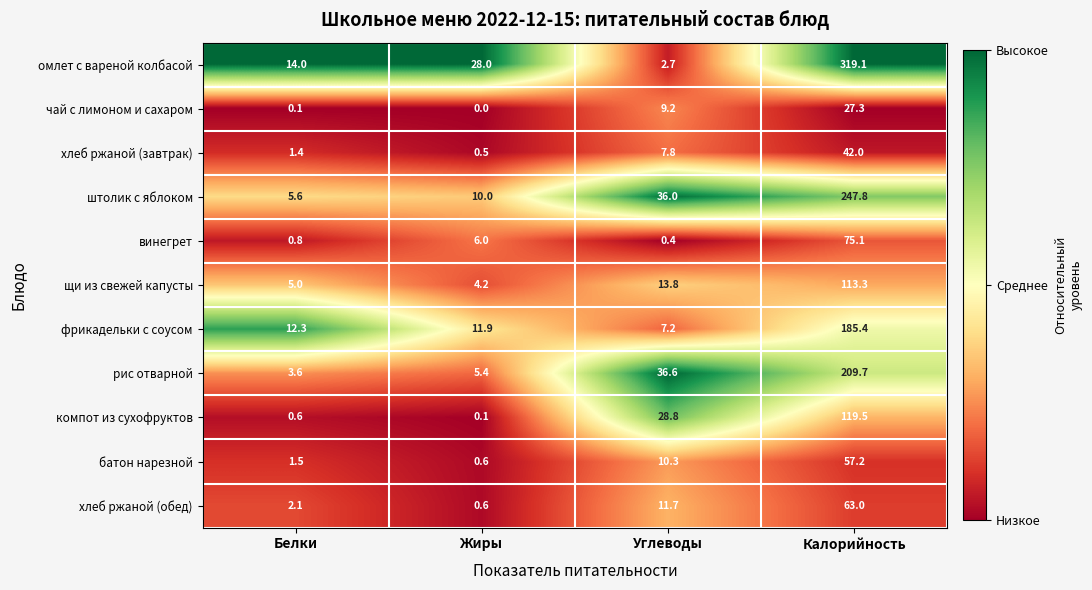

Which category has the lowest value across all series?

Жиры